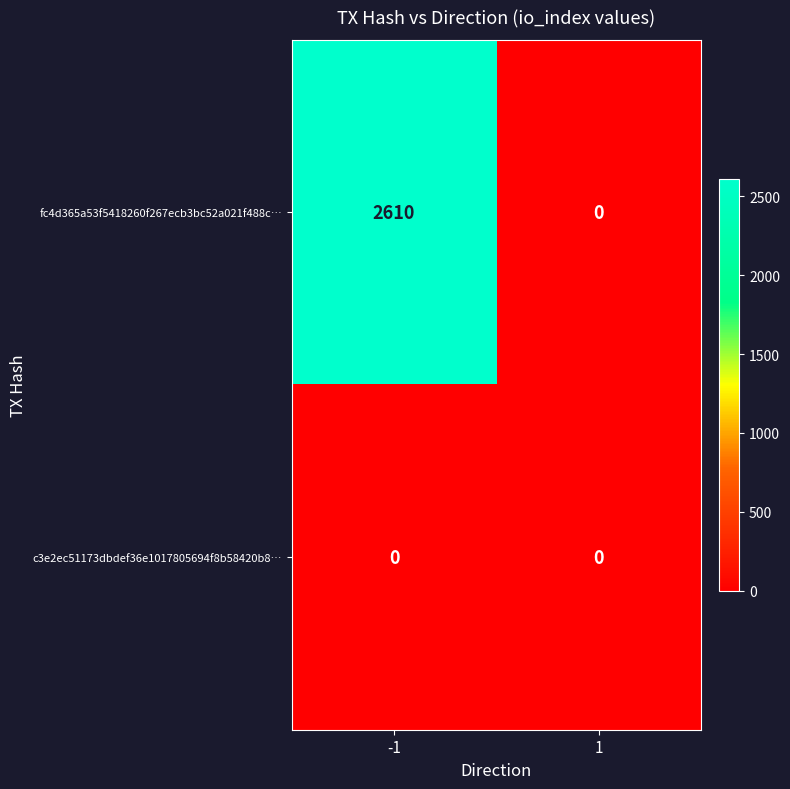

Reading left to right, transcribe all the data shown in this chart.

fc4d365a53f5418260f267ecb3bc52a021f488c…: -1=2610	1=0
c3e2ec51173dbdef36e1017805694f8b58420b8…: -1=0	1=0